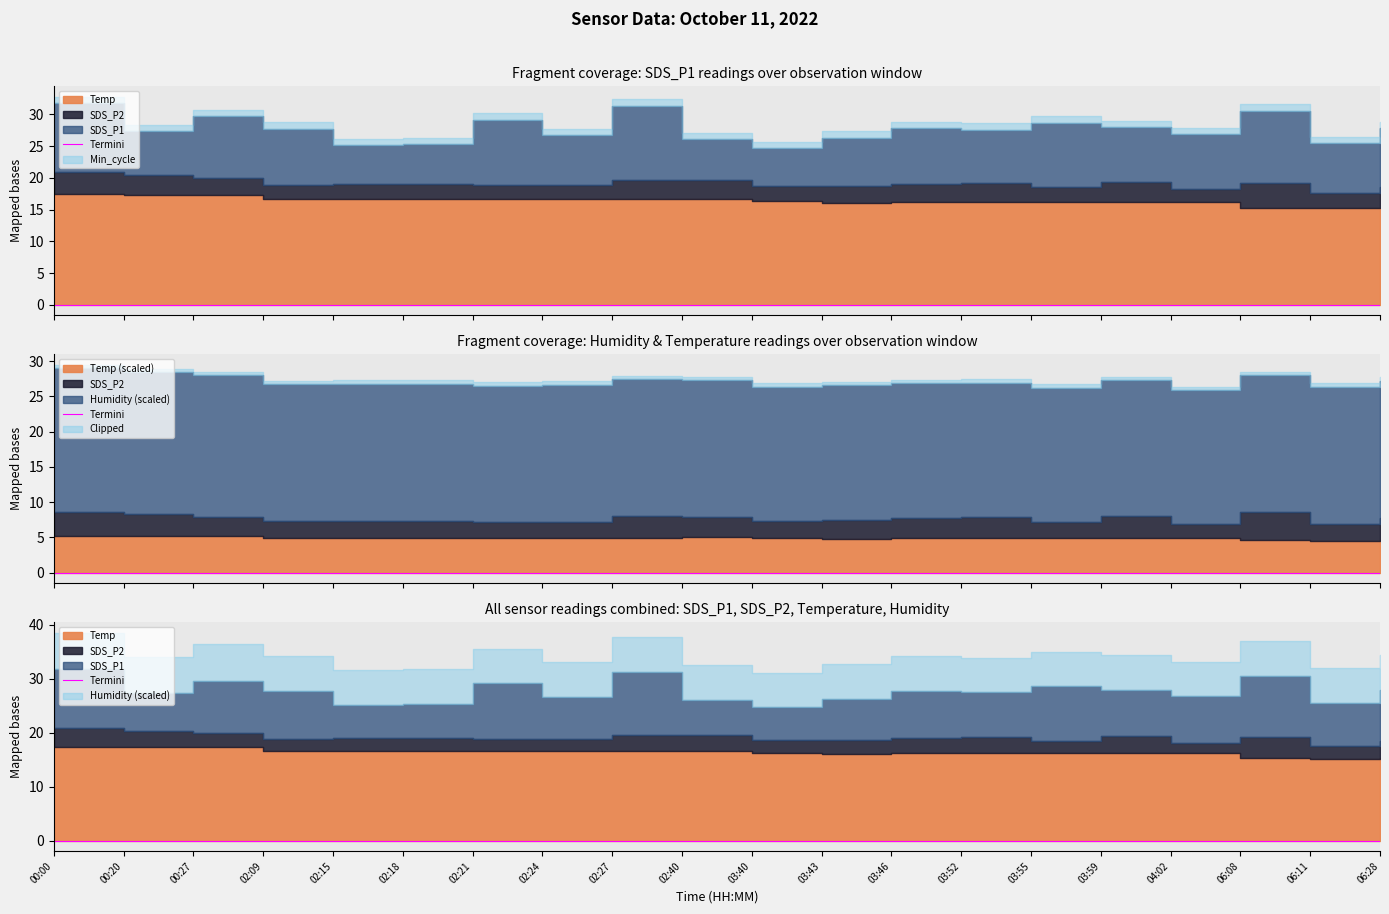

What is the label of the 17th point from the left?

04:02